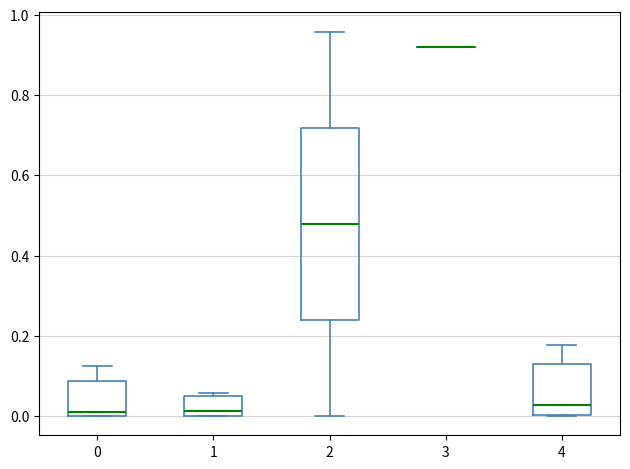

Comparing the boxes themselves (not the whiskers), which one is the tallest?

2